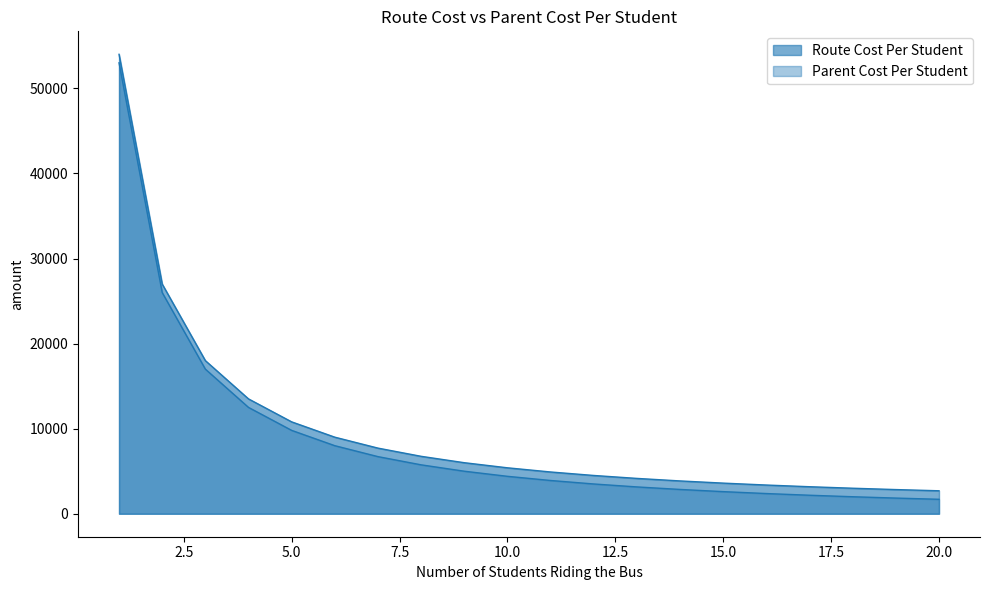

Rank the series at 10 from highest to lowest value.

Route Cost Per Student, Parent Cost Per Student